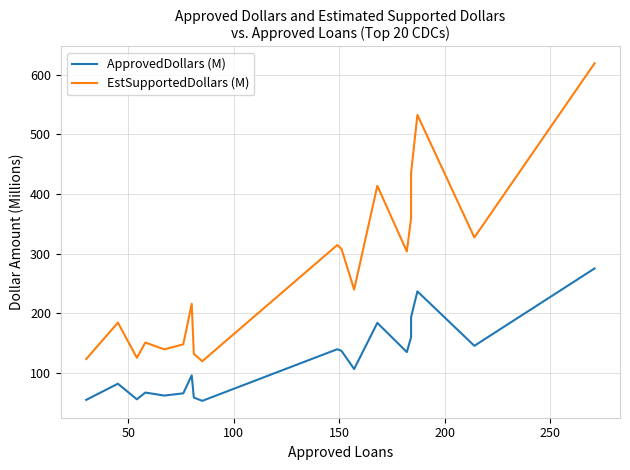

What is the average value of the EstSupportedDollars (M) series?

267.1